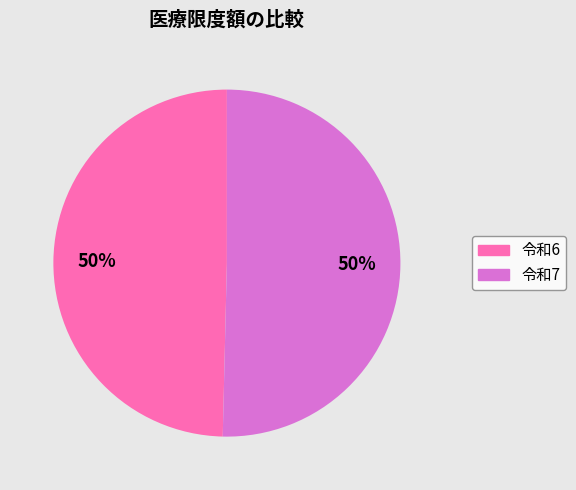

To the nearest percent, what percentage of the pie is 令和7?

50%